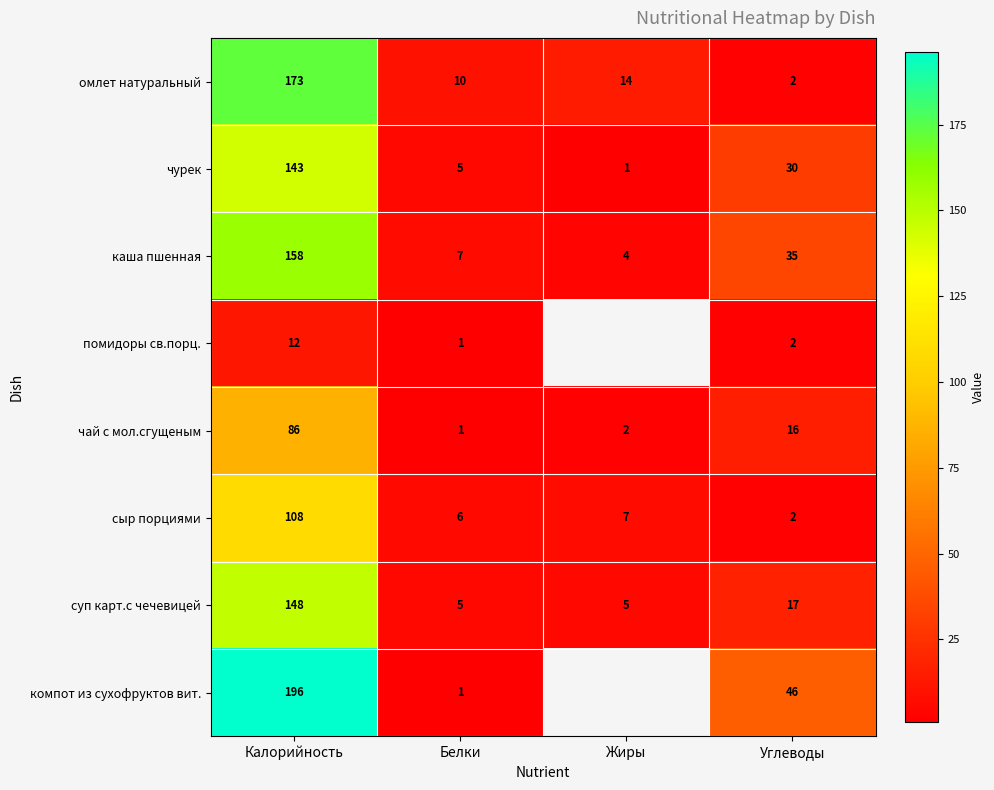

What is the spread (max minus min) of values at Белки?

9